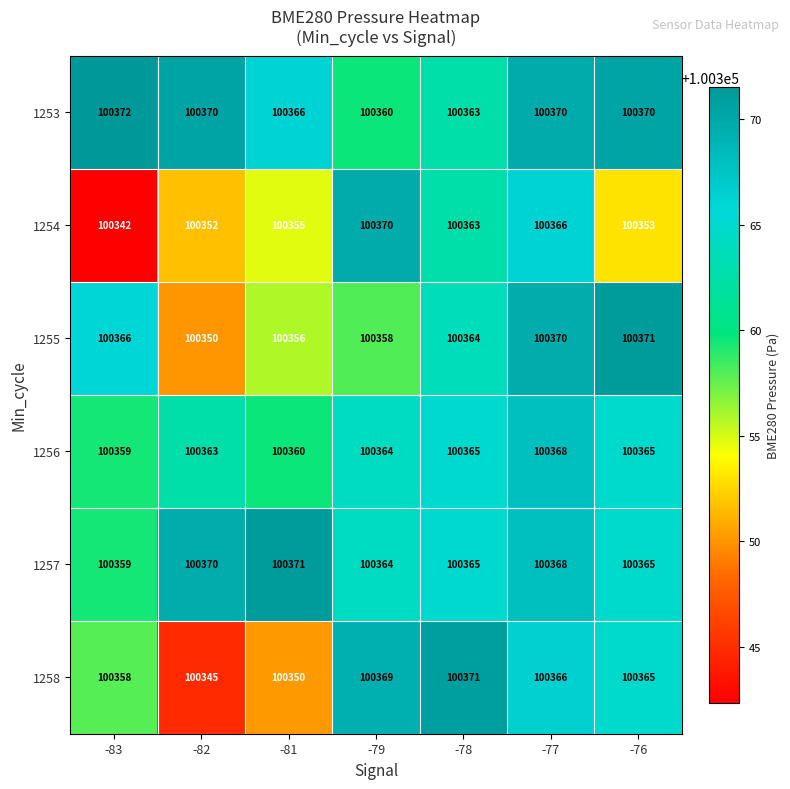

Rank the categories by 1254 value from lowest to highest.

-83, -82, -76, -81, -78, -77, -79